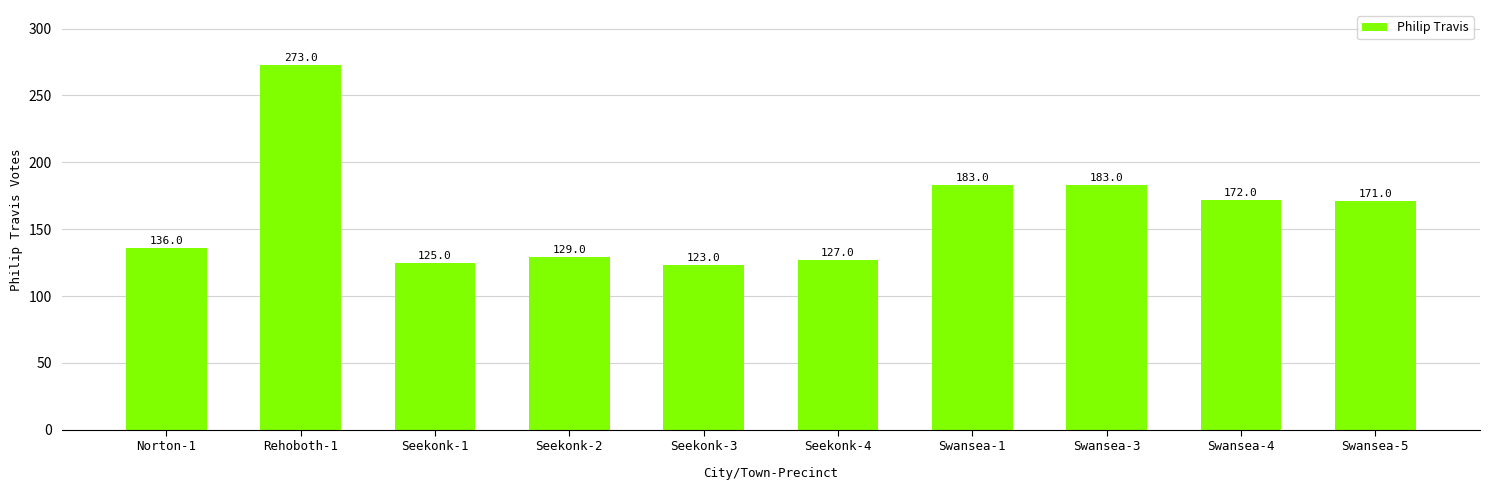

What is the value of the 2nd bar from the left?

273